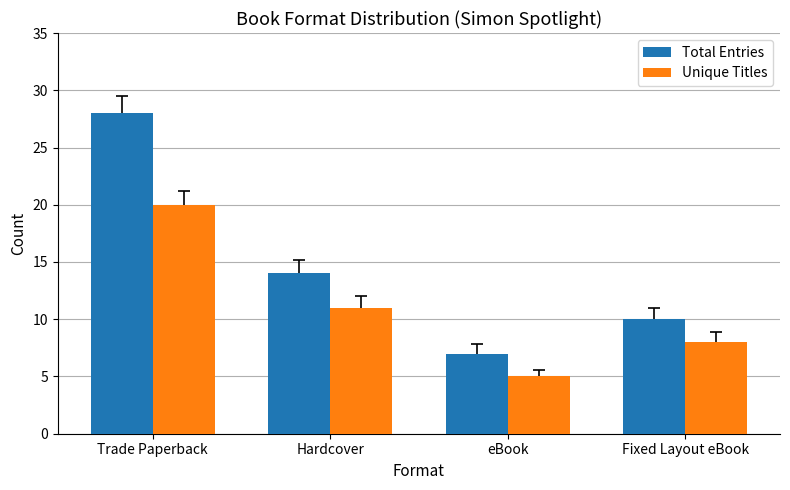

Which series has the widest spread of values?

Total Entries